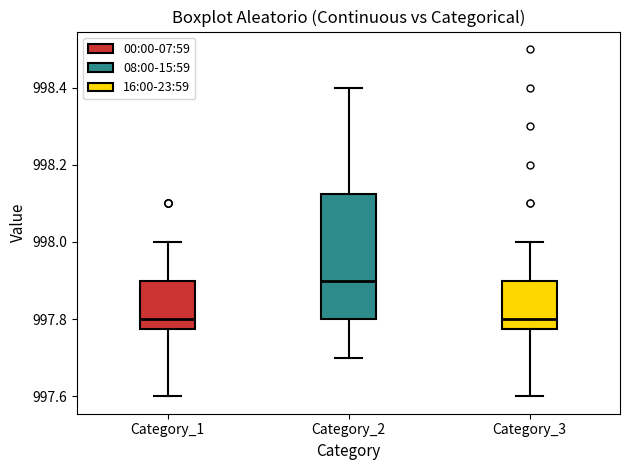

Which box is the tallest, from its lower edge to its upper edge?

Category_2